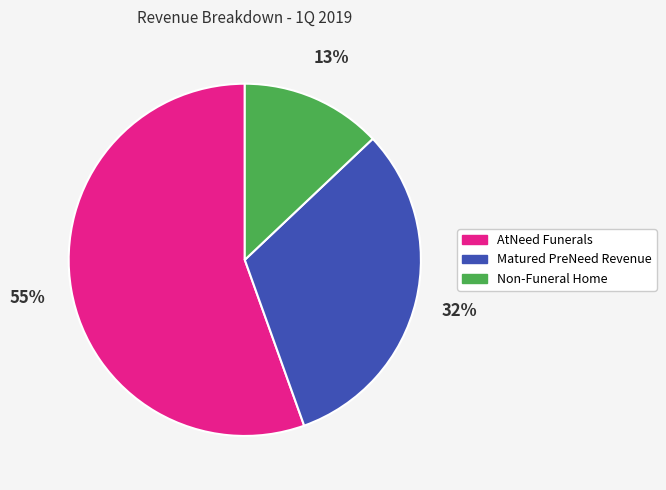

Is the sum of Non-Funeral Home and AtNeed Funerals greater than half?

Yes